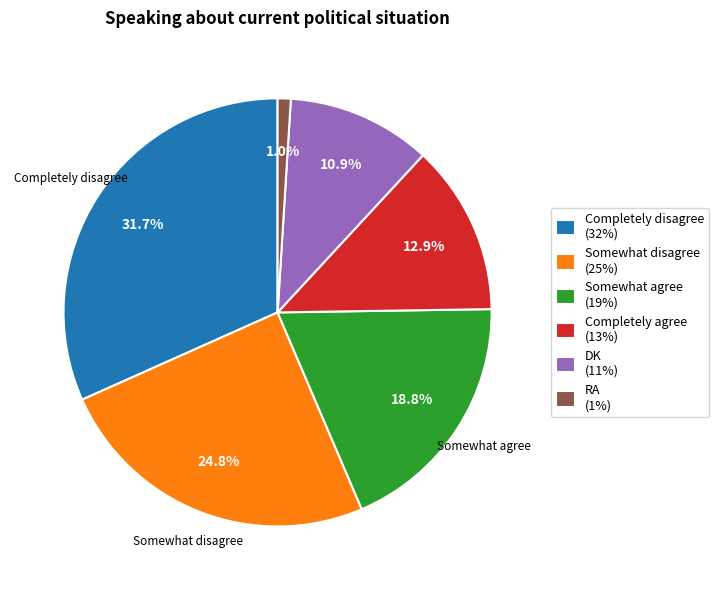

Is the sum of Completely agree and Completely disagree greater than half?

No